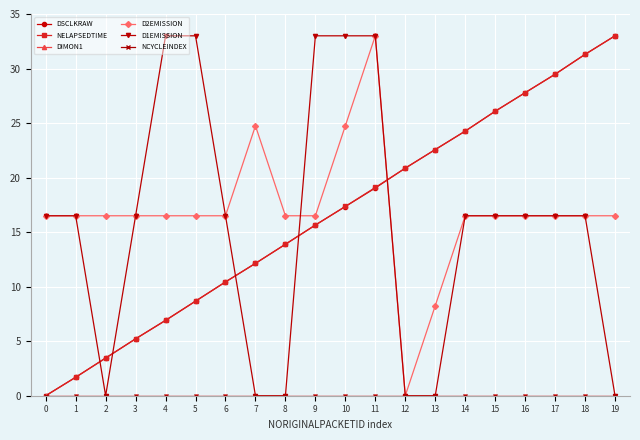

Is this an area chart (filled region under the line)?

No